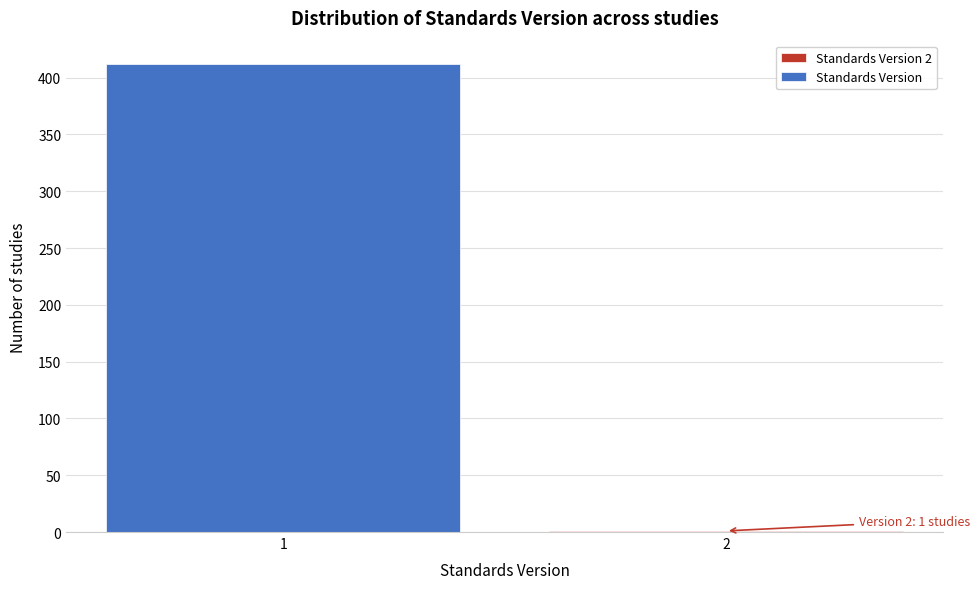

Reading right to left, list all the values displayed in this chart.

2=1	1=412